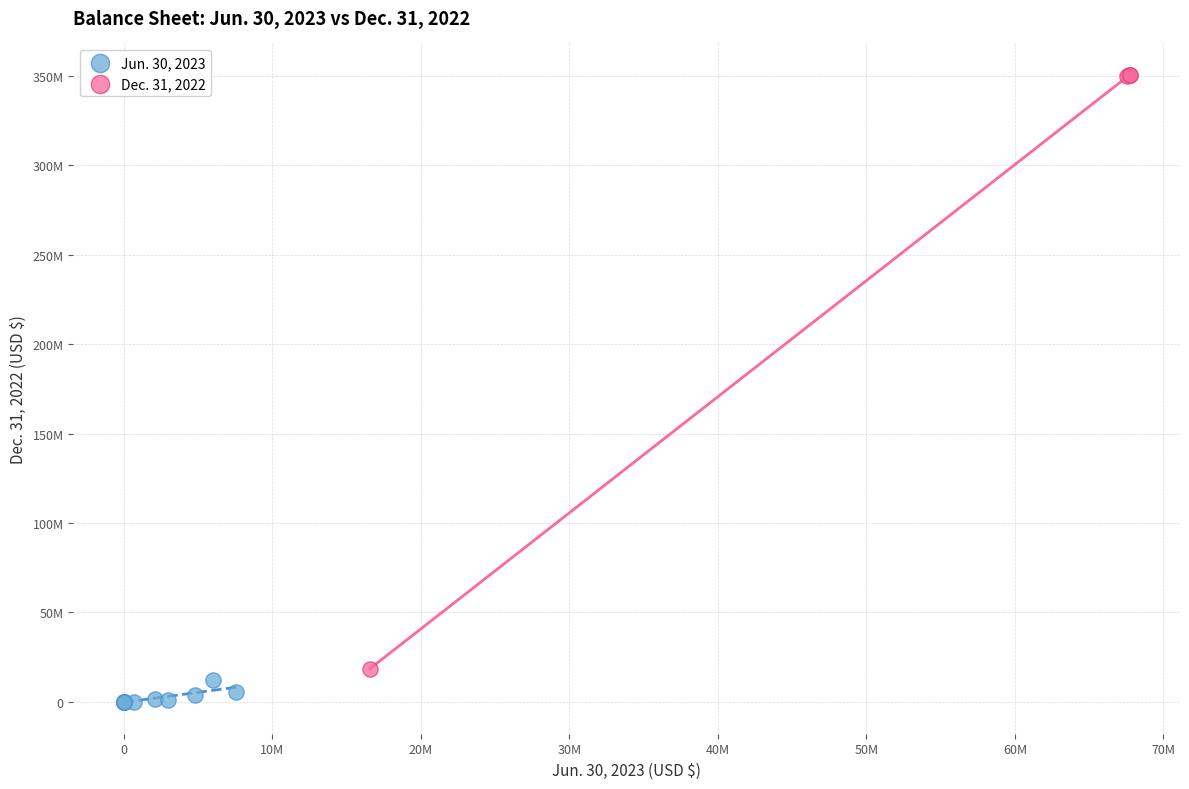

Which series contains the lowest Y value?

Jun. 30, 2023